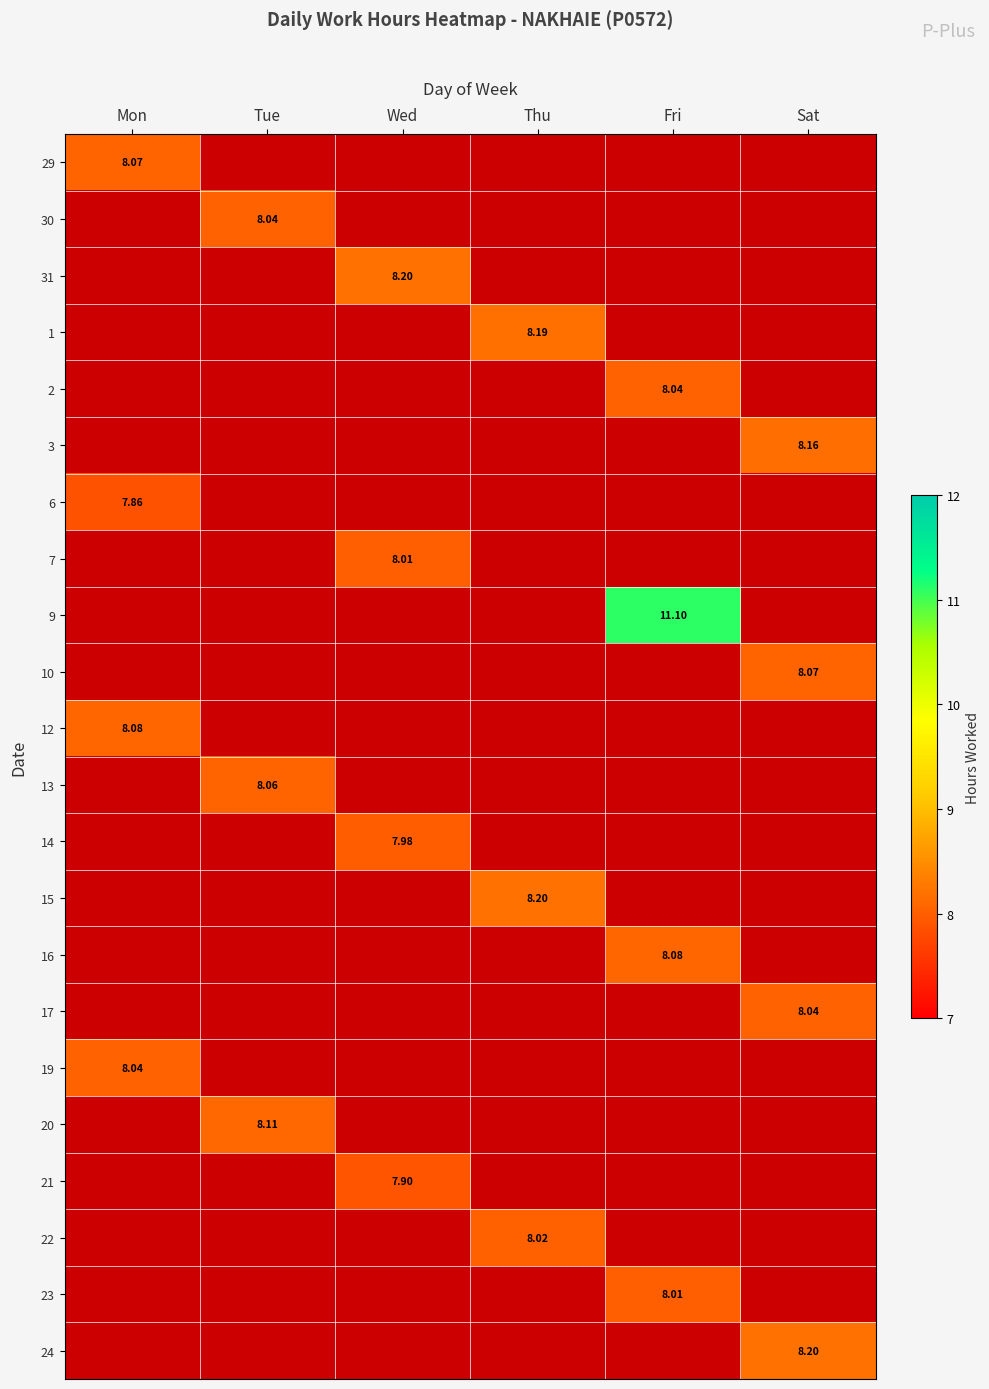

Which category has the highest value across all series?

Fri